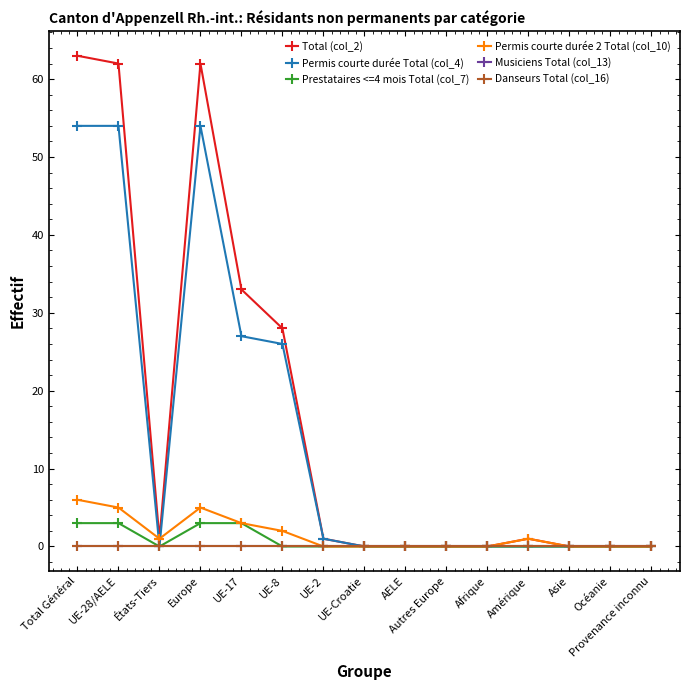

True or false: Permis courte durée 2 Total (col_10) and Prestataires <=4 mois Total (col_7) intersect in this chart.

False